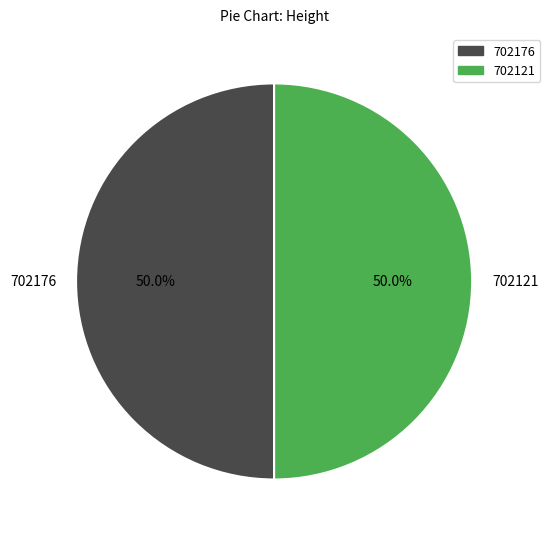

What is the ratio of the value at 702121 to the value at 702176?

1.0